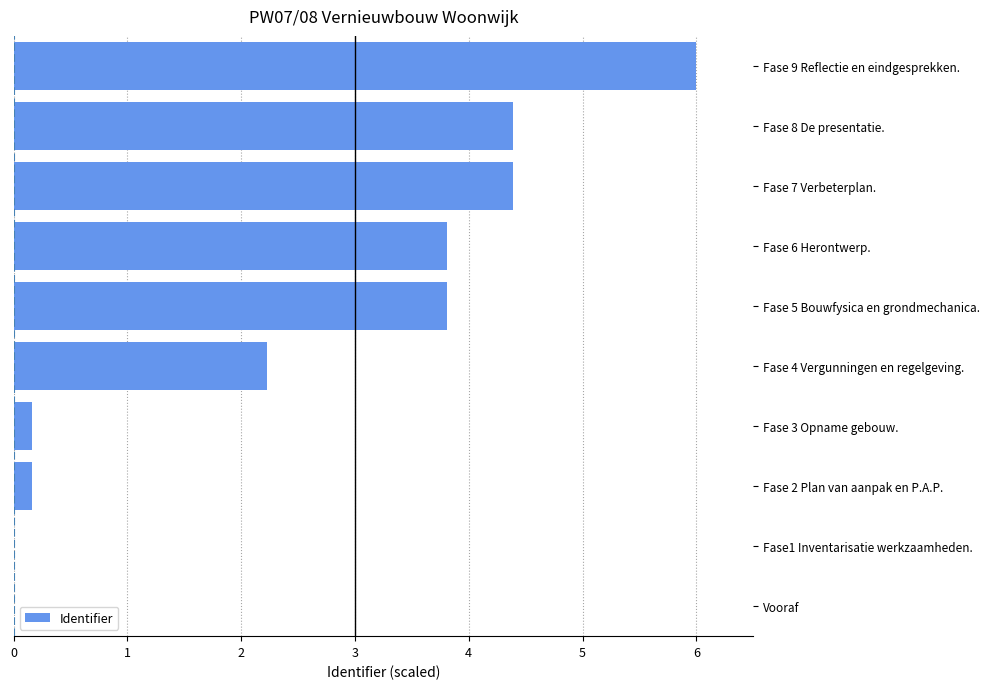

Which has a higher value, Fase 4 Vergunningen en regelgeving. or Fase 6 Herontwerp.?

Fase 6 Herontwerp.